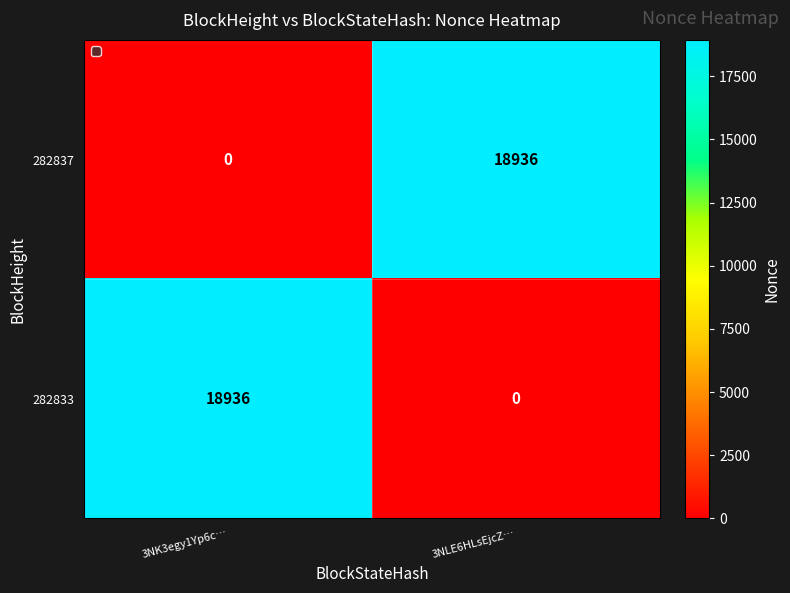

Is it true that 282837 equals 0 at 3NK3egy1Yp6c…?

True